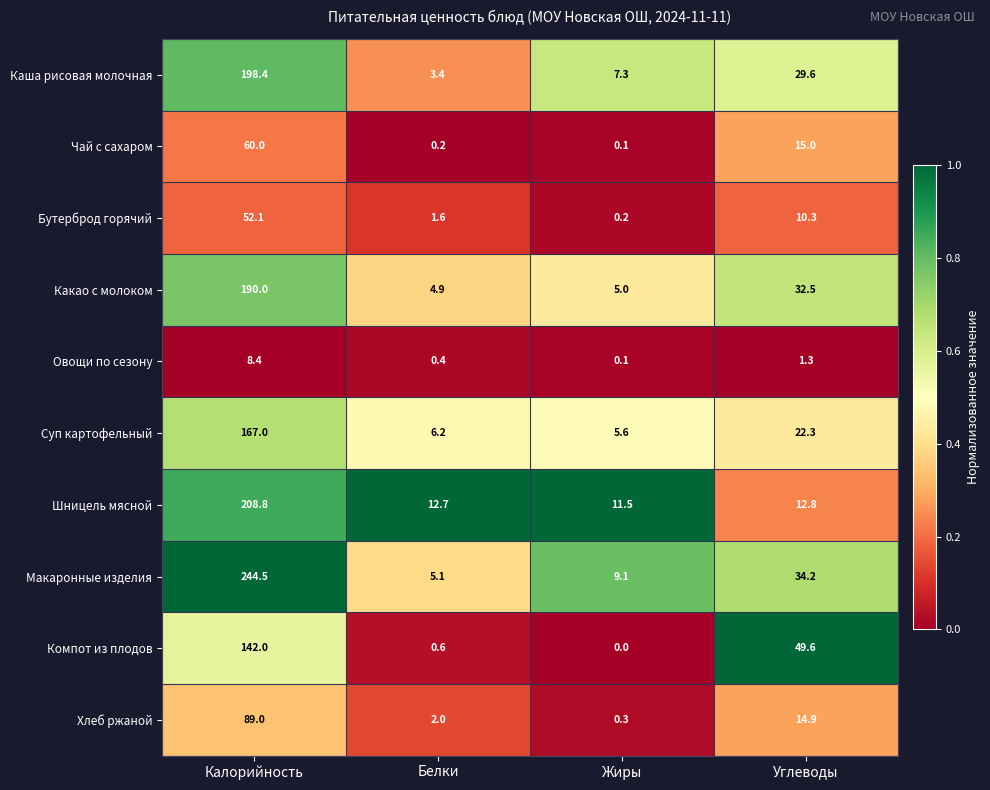

Count the number of data series in this chart.

10